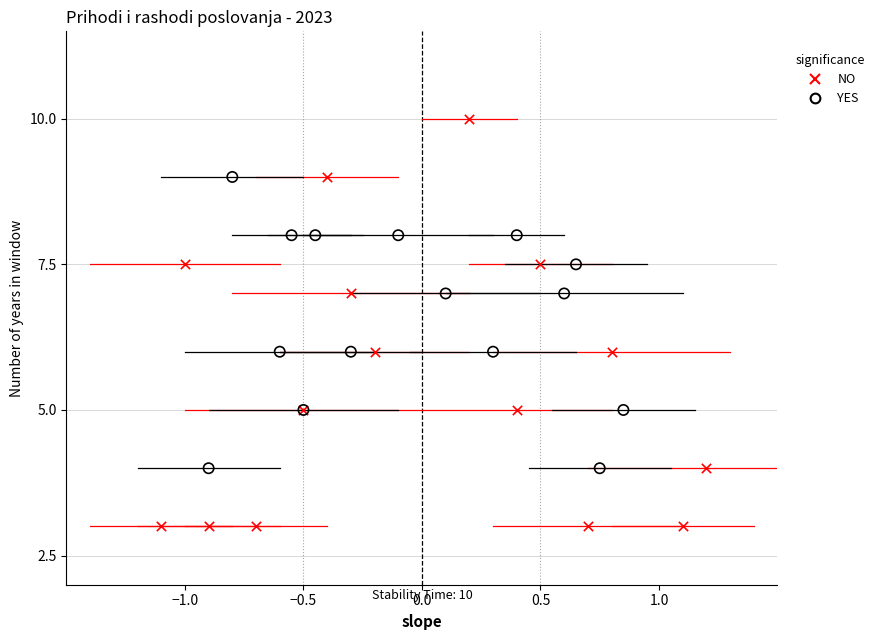

Which series has the widest spread of Y values?

NO